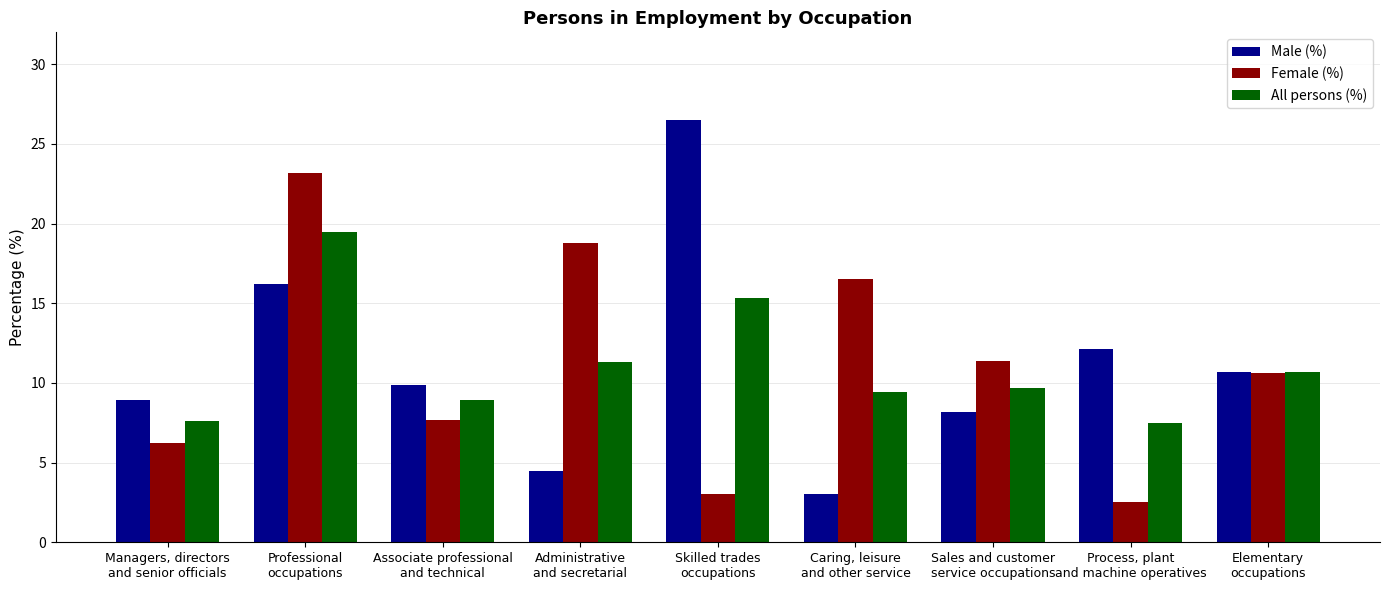

Which series has the widest spread of values?

Male (%)